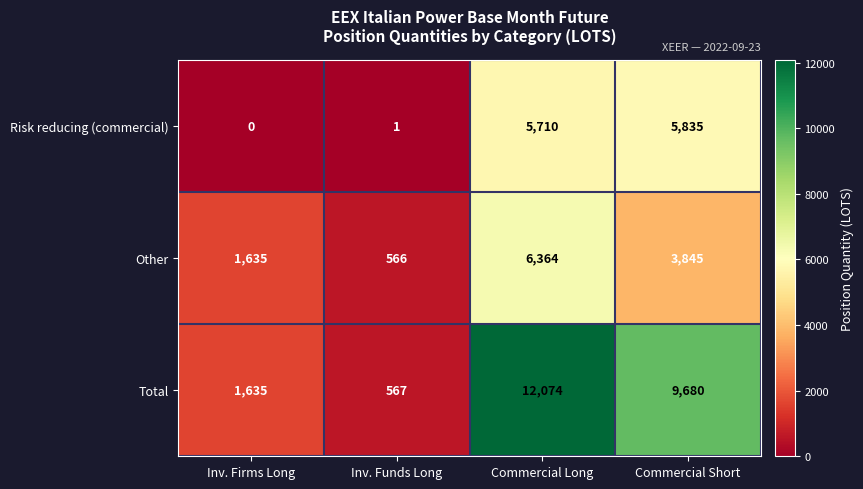

The value of Other at Inv. Firms Long is 2619. True or false?

False